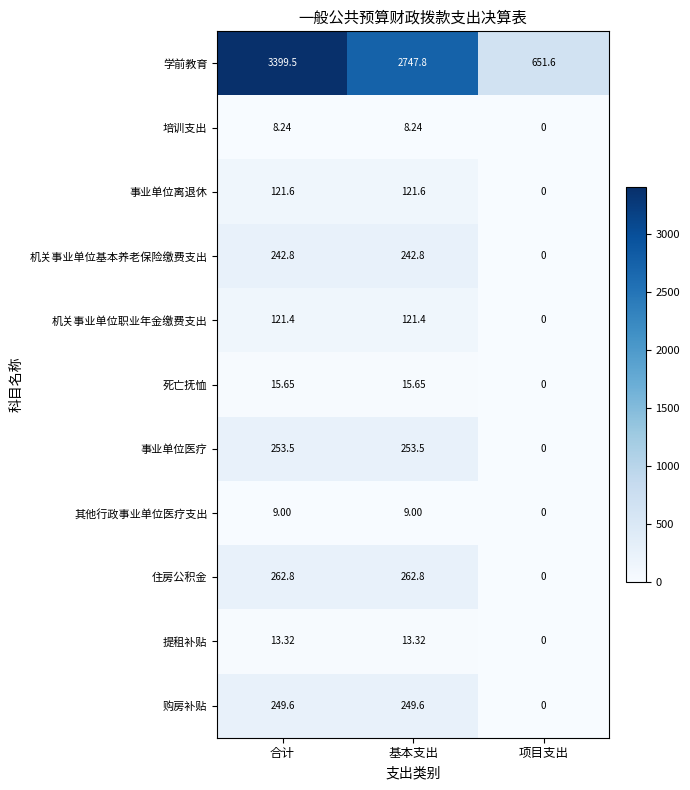

Which series has the largest total across all categories?

学前教育